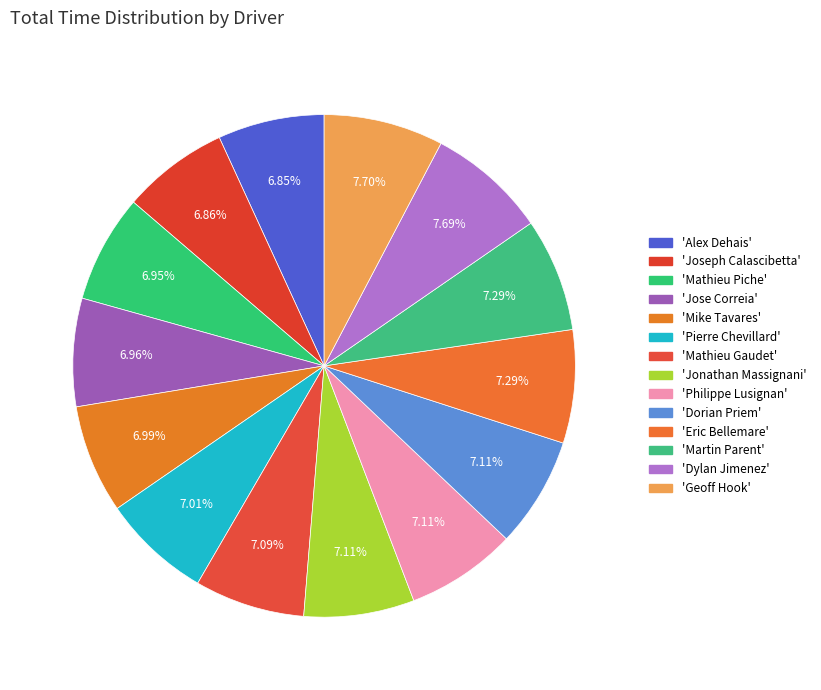

Count the number of slices in the pie.

14